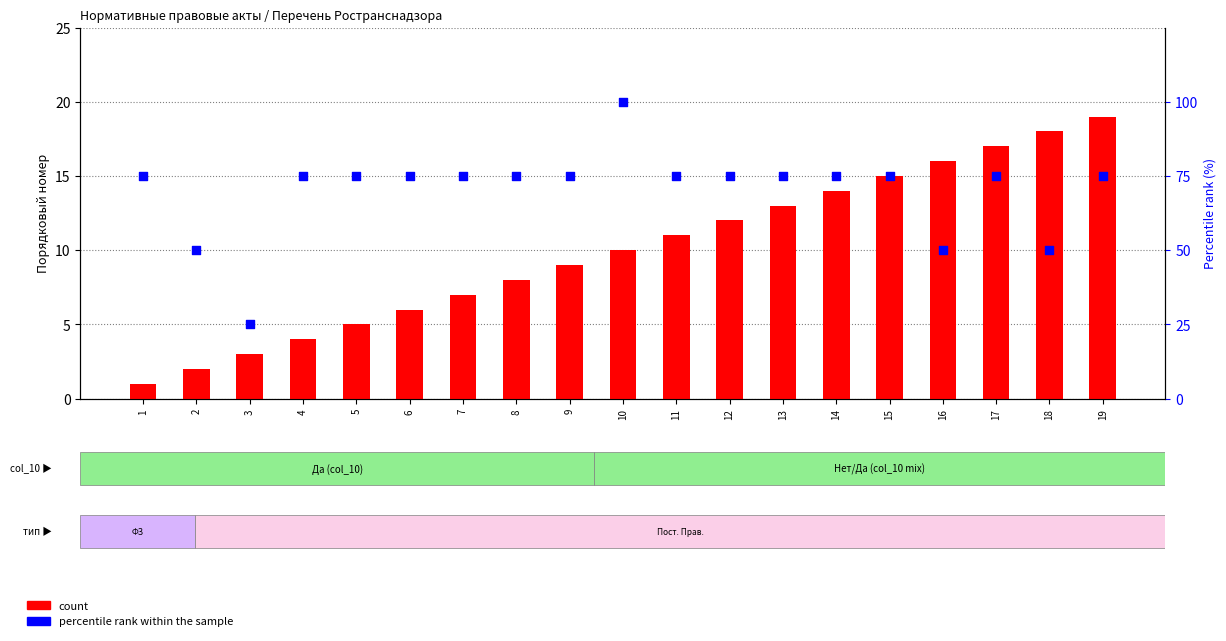

Which series contains the highest Y value?

percentile rank within the sample